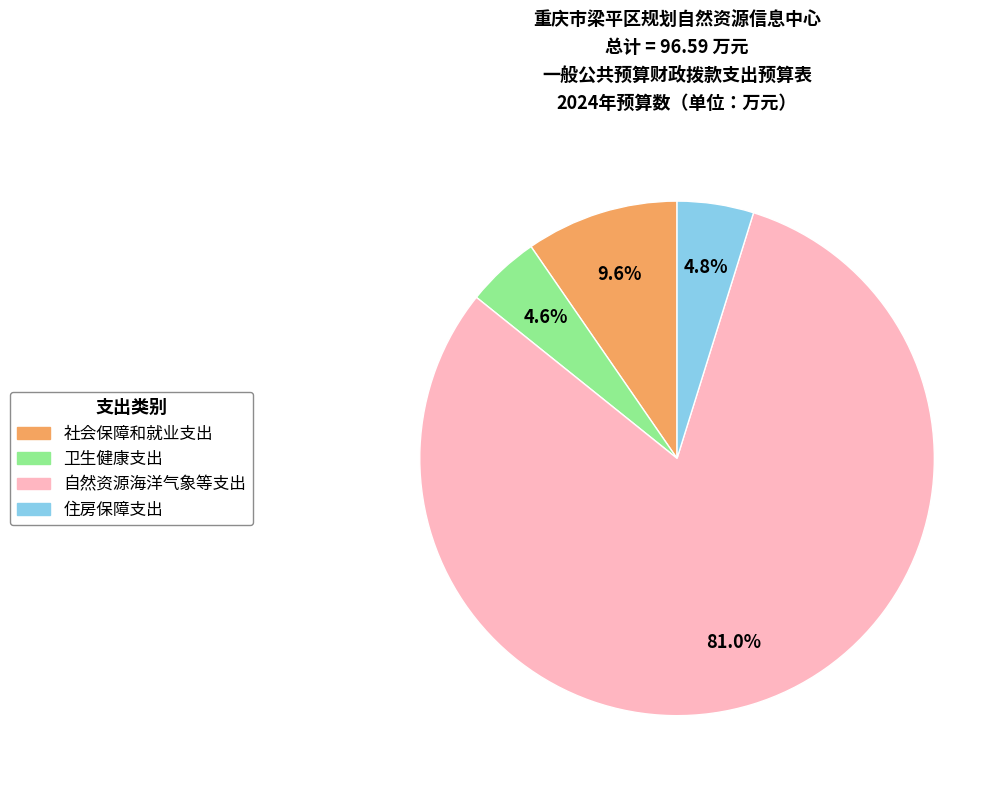

Is there any slice that represents more than half of the pie?

Yes